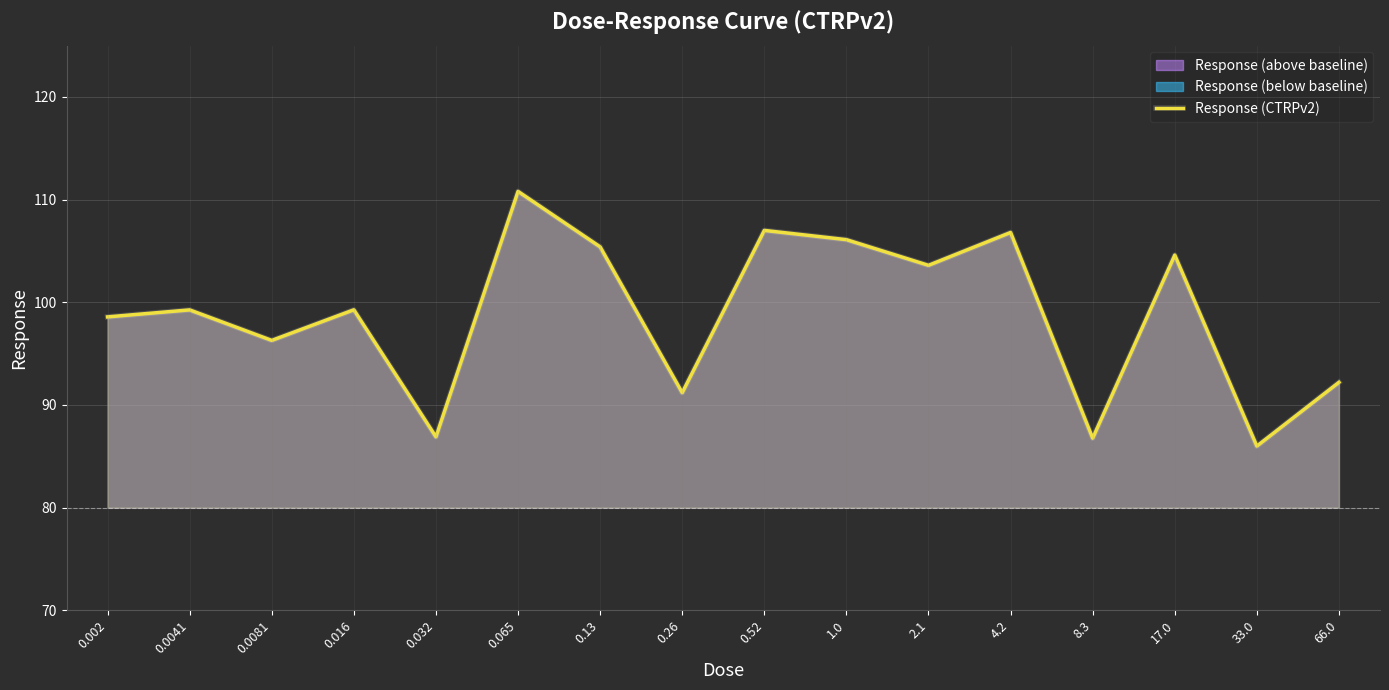

At which category does the data reach its first local valley?

0.0081